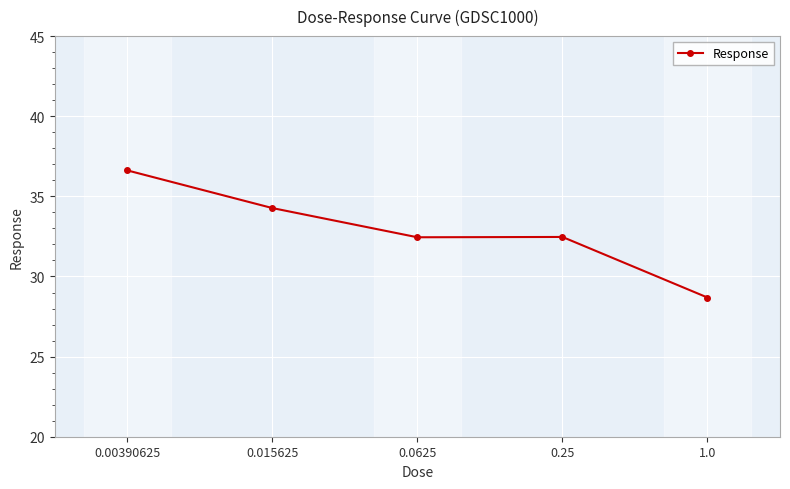

True or false: there are more than 2 points higher than both neighbors.

False